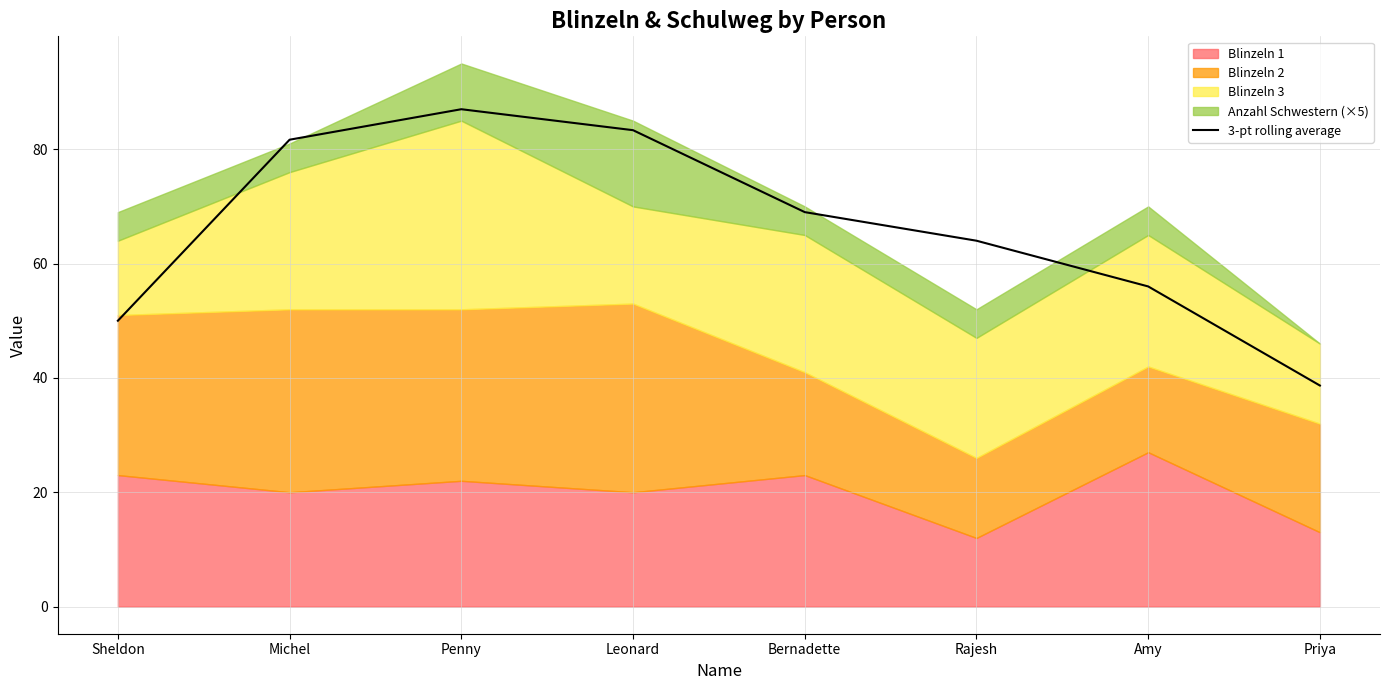

Between Sheldon and Bernadette, which is larger?

Bernadette